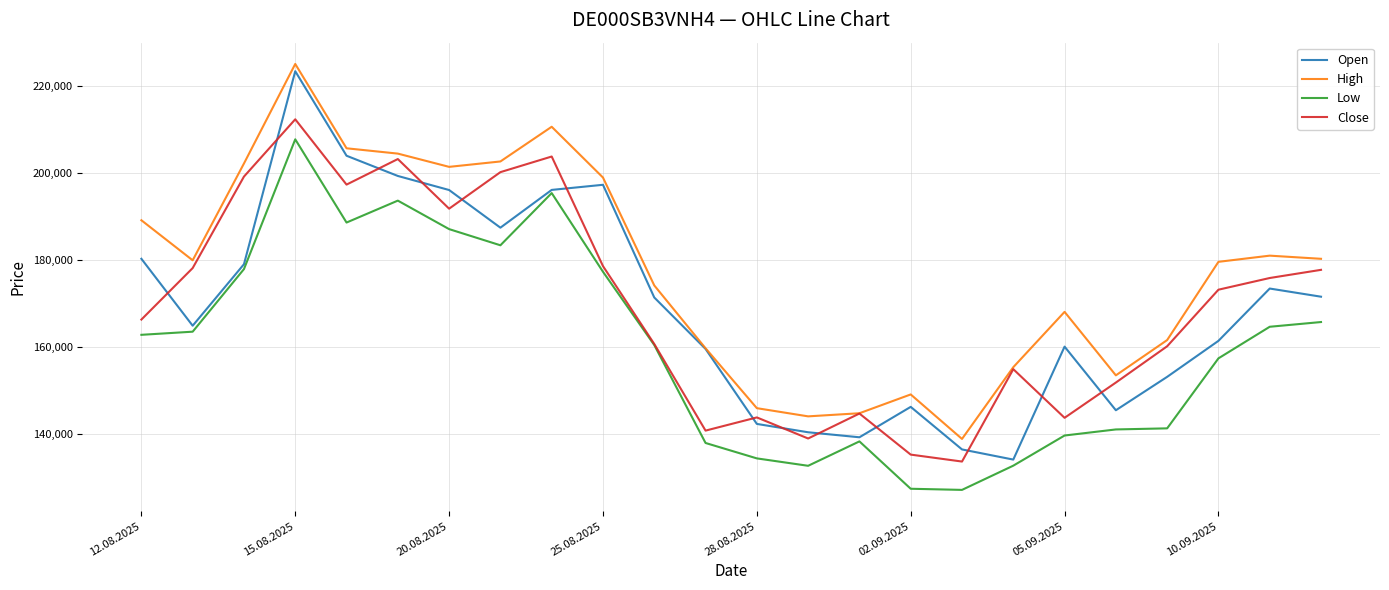

True or false: High and Low intersect in this chart.

False